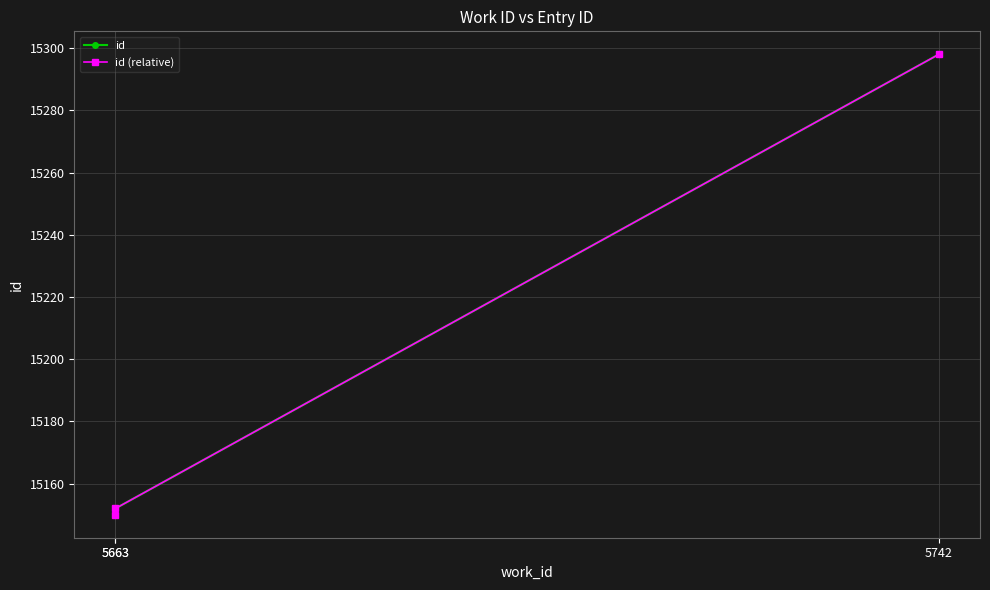

True or false: id has a value of 15298 at 5742.

True